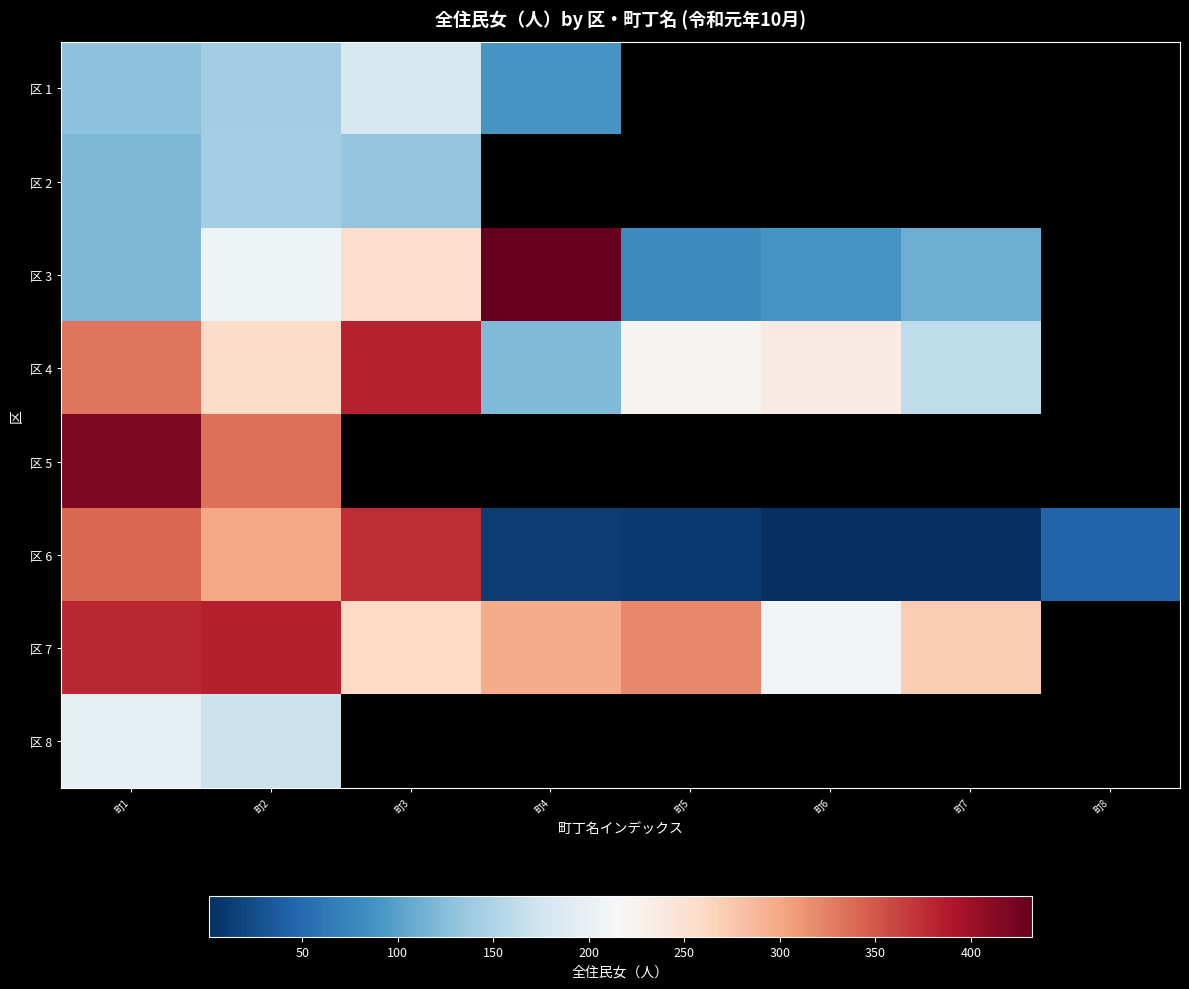

Where does the 区 7 series first go above 320?

町1